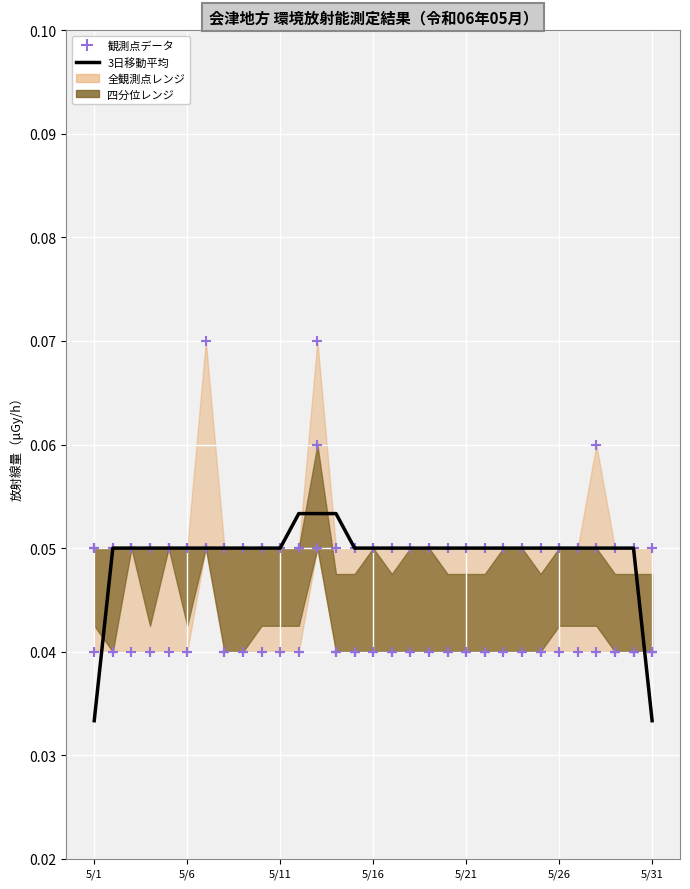

At how many categories does at least one series exceed 0?

31